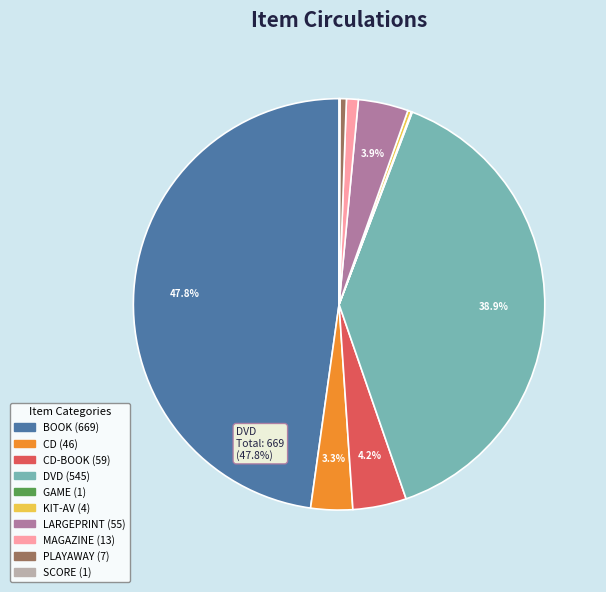

Does any single category account for the majority?

No